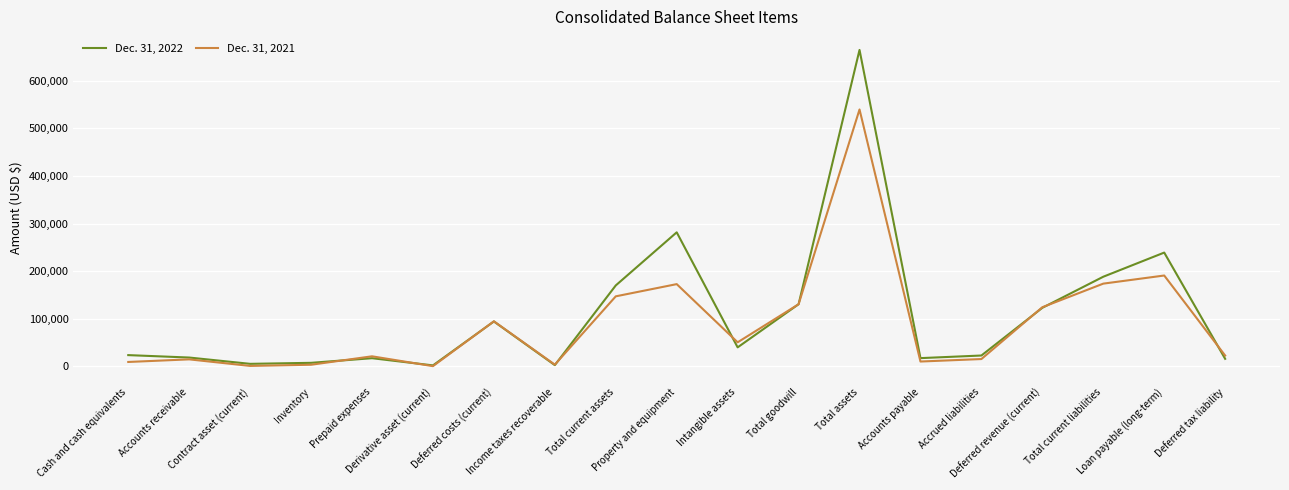

At Cash and cash equivalents, list the series in order from largest to smallest.

Dec. 31, 2022, Dec. 31, 2021